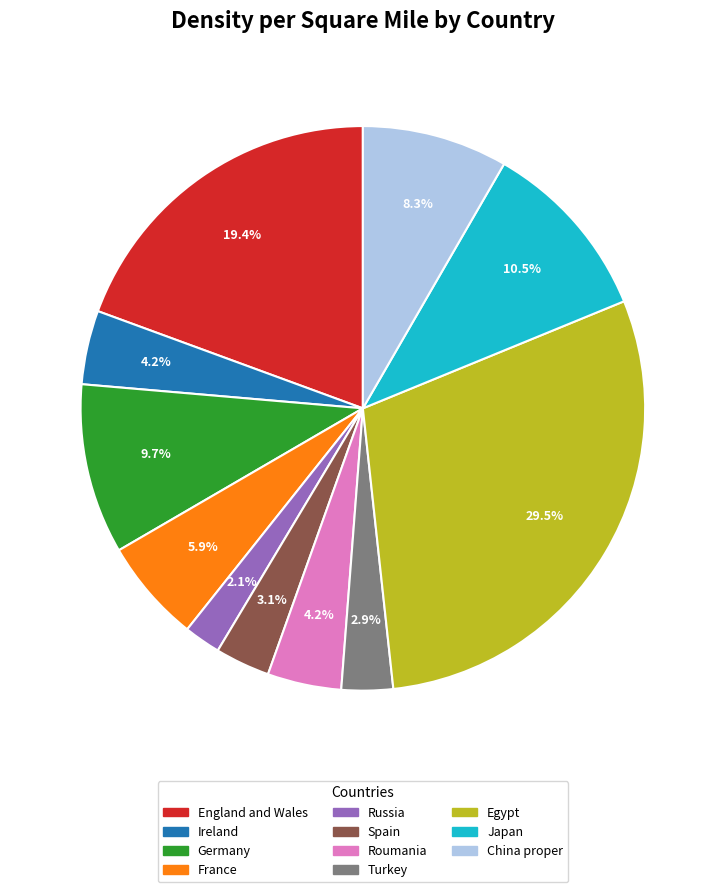

True or false: China proper accounts for 1% of the total.

False